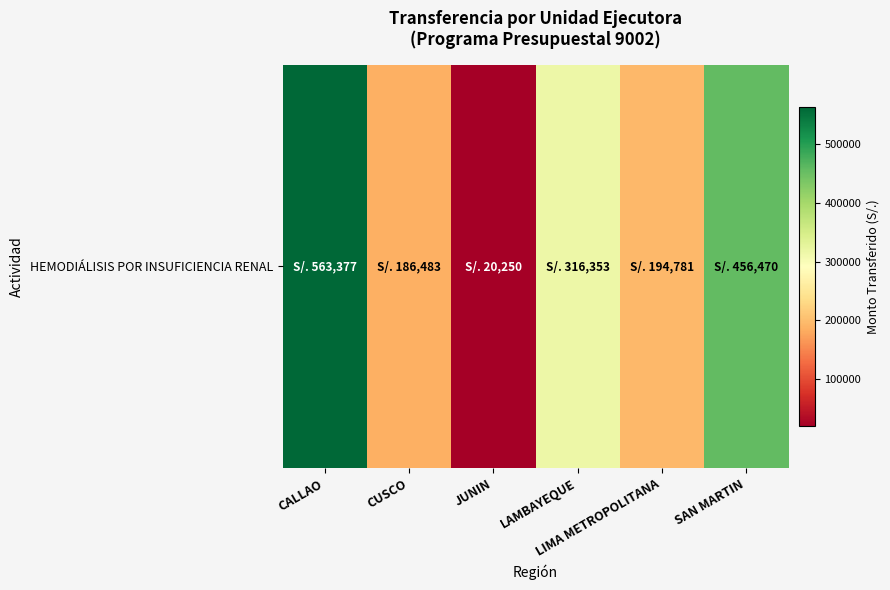

What is the change in value from CUSCO to LIMA METROPOLITANA?

+8298